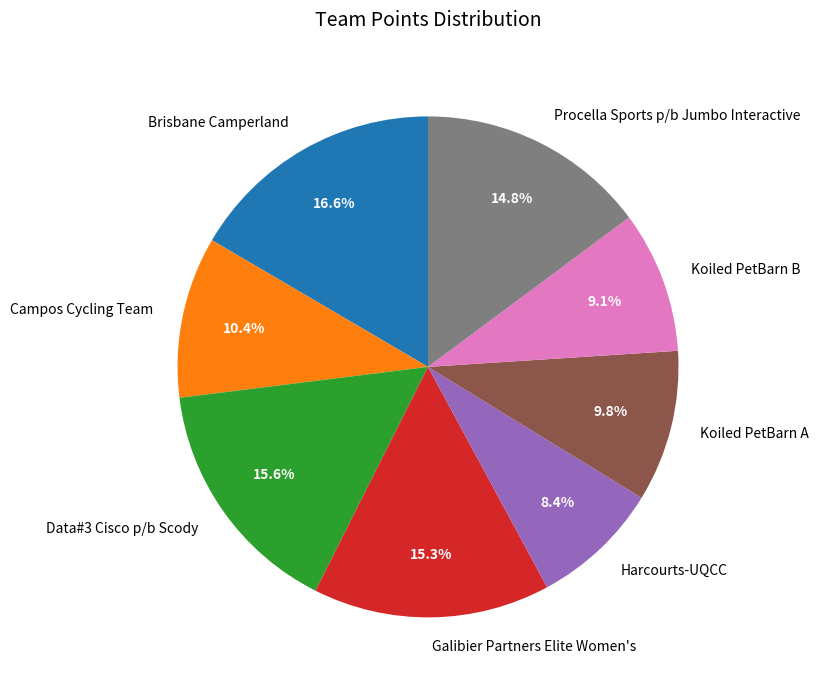

To the nearest percent, what is the average slice percentage?

12%